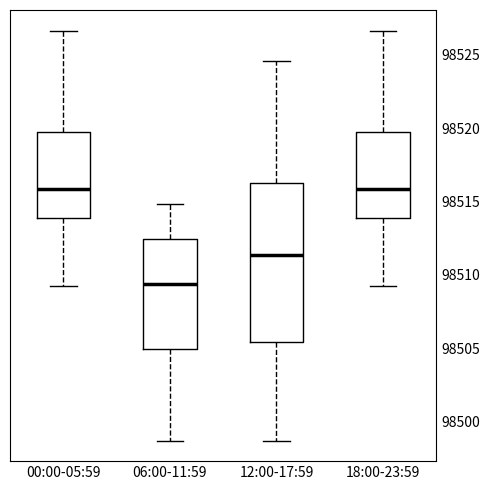

Reading left to right, read every box against the y-axis: the position of its median line, the range the box covers, and the ends of its whiskers. The values are not printed on the chart, so give them approximately, as read against the axis.

00:00-05:59: median 98516.0, box 98514.0 to 98520.0, whiskers 98509.0 to 98526.5
06:00-11:59: median 98509.5, box 98505.0 to 98512.5, whiskers 98498.5 to 98515.0
12:00-17:59: median 98511.5, box 98505.5 to 98516.5, whiskers 98498.5 to 98524.5
18:00-23:59: median 98516.0, box 98514.0 to 98520.0, whiskers 98509.0 to 98526.5